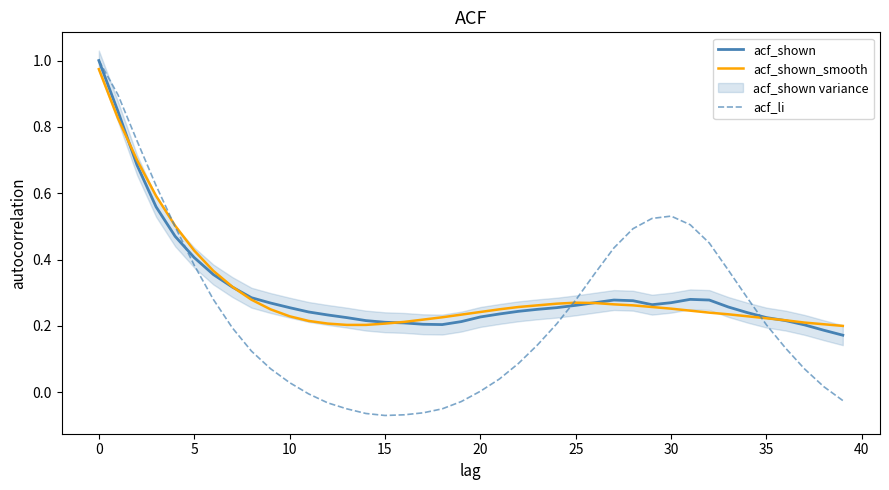

The acf_li series shows 0.3 at 29. True or false?

False